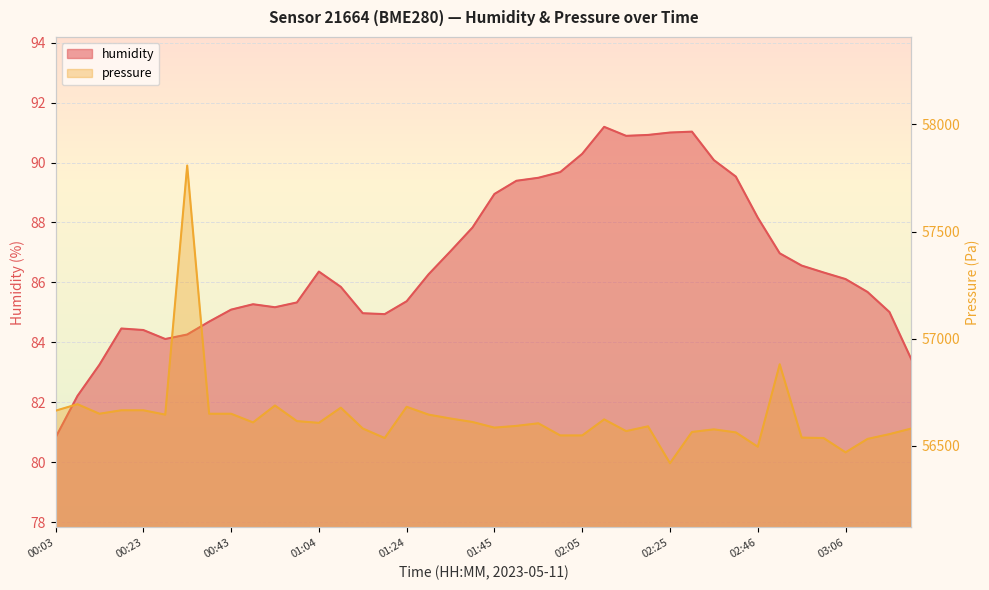

Which series has the widest spread of values?

pressure